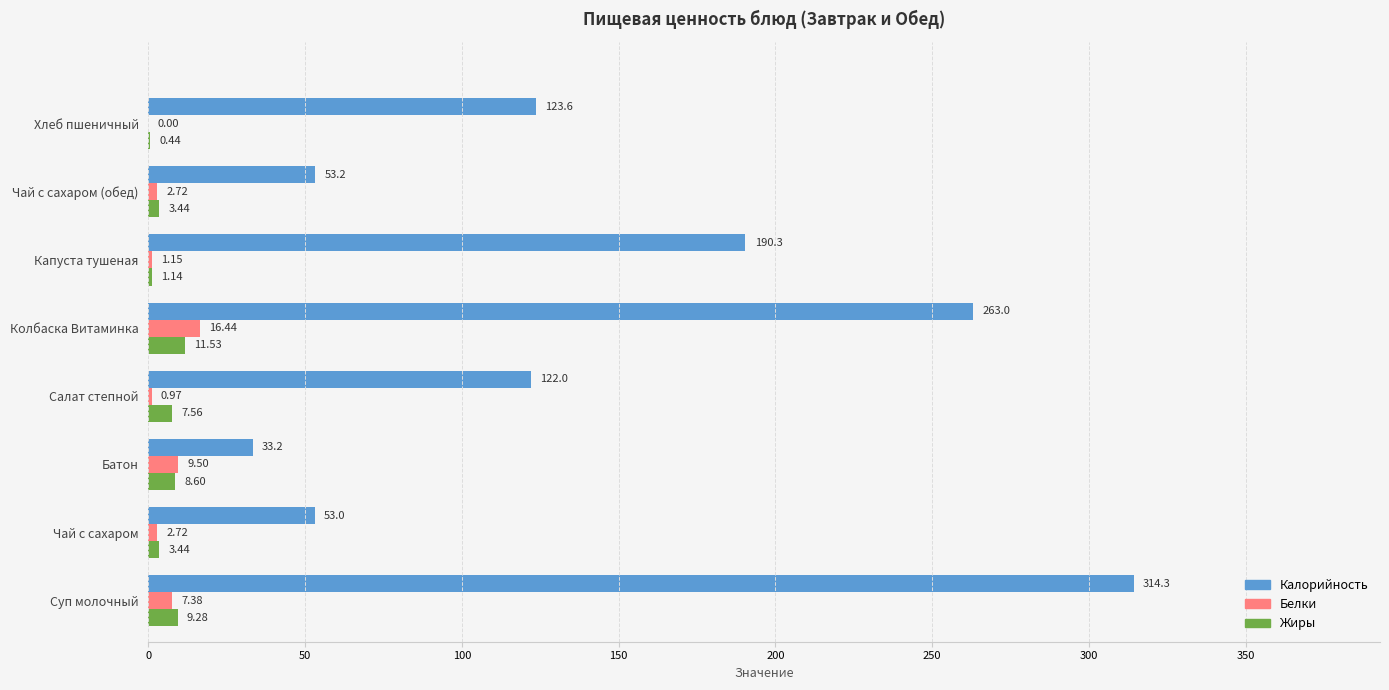

Count the number of data series in this chart.

3